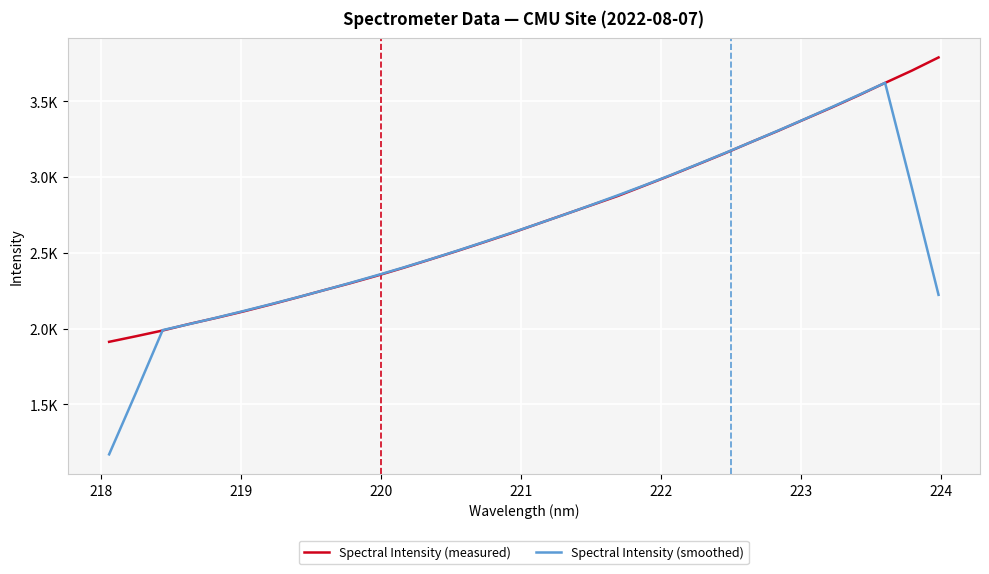

What are all the series names shown in the legend?

Spectral Intensity (measured), Spectral Intensity (smoothed)